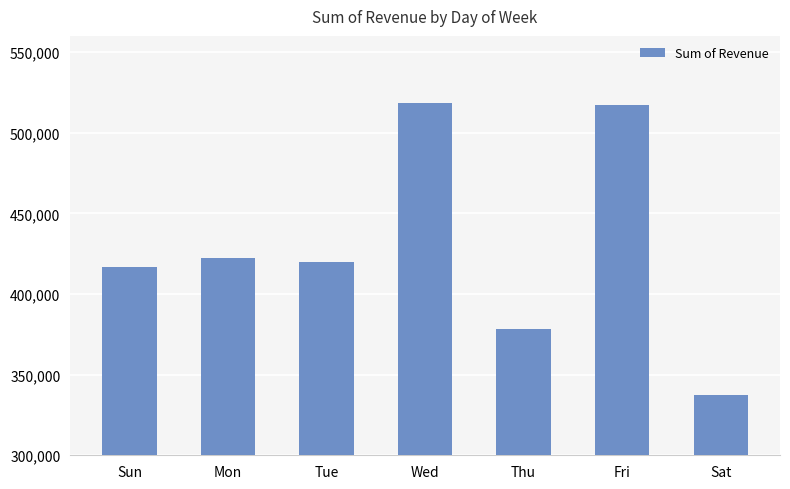

The value at Thu is 139669. True or false?

False